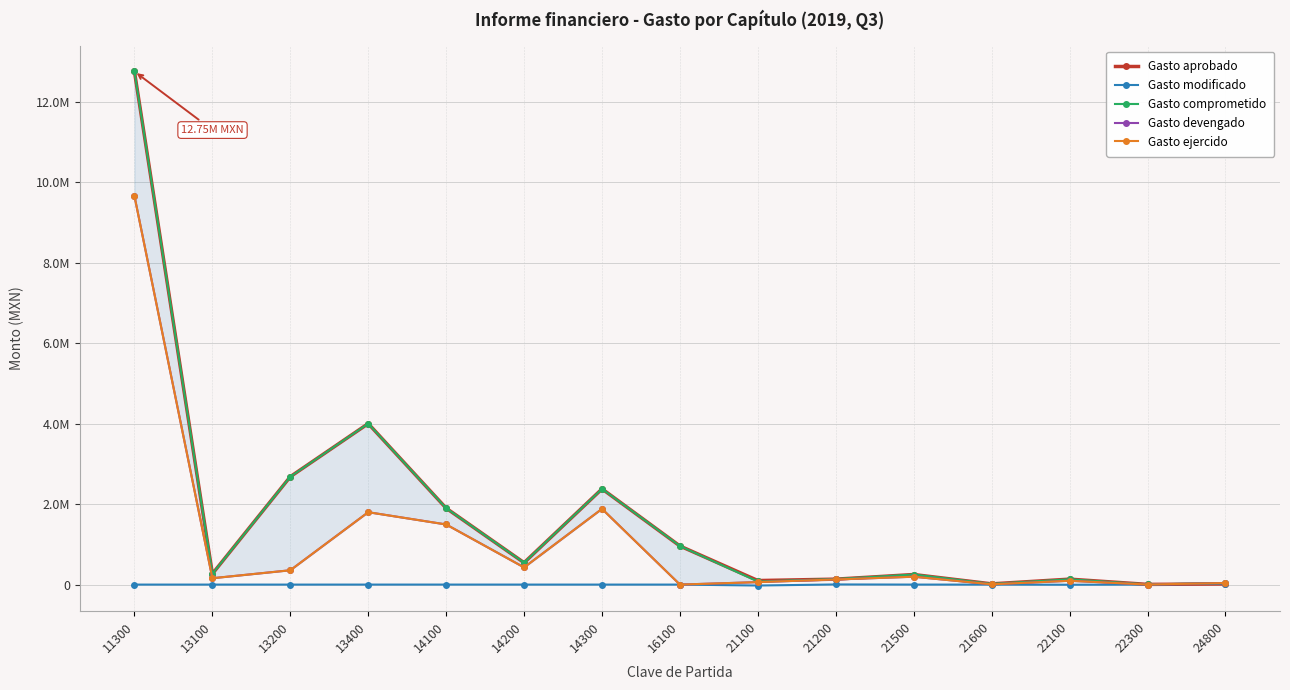

Reading right to left, list all the values displayed in this chart.

Gasto aprobado: 15000.0	5000.0	135000.0	18000.0	250000.0	135000.0	100000.0	958280.0	2377563.8	543443.2	1898256.0	4000017.0	2680858.8	267958.3	12747906.0
Gasto modificado: 23314.8	0.0	-3606.7	0.0	0.0	3606.7	-23314.8	0.0	0.0	0.0	310.3	0.0	-310.3	0.0	0.0
Gasto comprometido: 38314.8	5000.0	131393.3	18000.0	250000.0	138606.7	76685.2	958280.0	2377563.8	543443.2	1898566.3	4000017.0	2680548.5	267958.3	12747906.0
Gasto devengado: 38314.8	1184.1	94709.1	6937.1	195642.8	127155.6	61153.7	0.0	1881282.3	426485.4	1493477.3	1798375.3	355885.1	157759.1	9653215.6
Gasto ejercido: 38314.8	1184.1	94709.1	6937.1	195642.8	127155.6	61153.7	0.0	1881282.3	426485.4	1493477.3	1798375.3	355885.1	157759.1	9653215.6